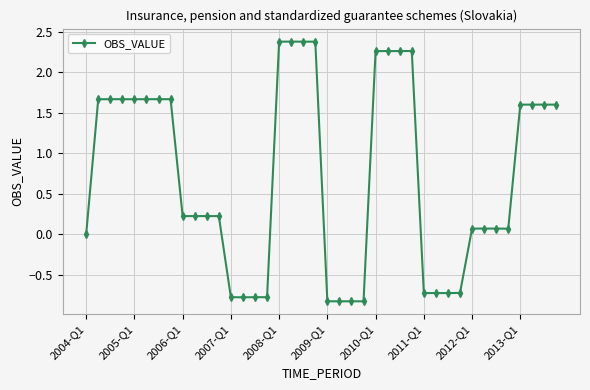

Does the chart display data point markers on the line(s)?

Yes